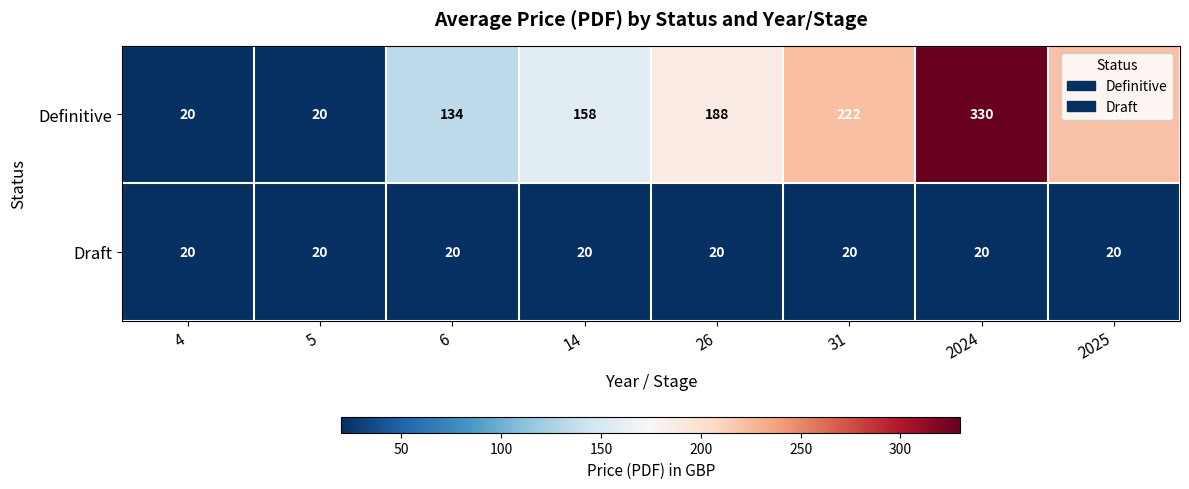

What is the smallest value displayed?

20